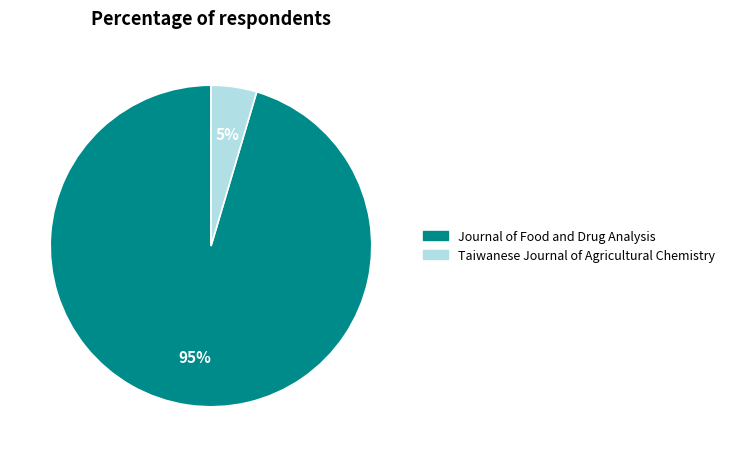

Is the sum of Journal of Food and Drug Analysis and Taiwanese Journal of Agricultural Chemistry greater than half?

Yes